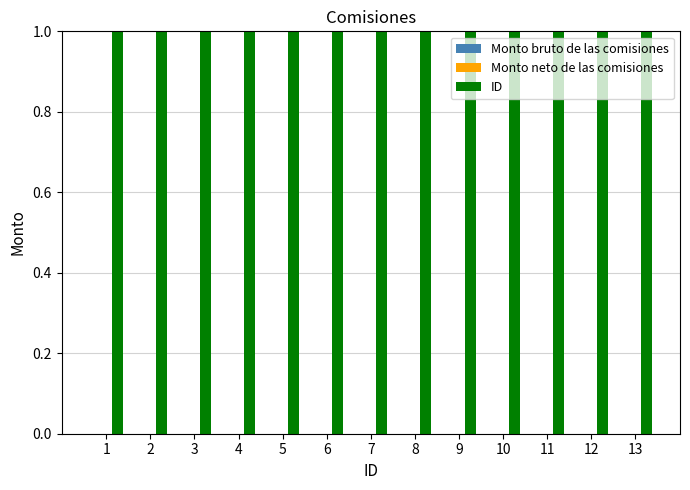

At which label is Monto neto de las comisiones closest to 0?

1